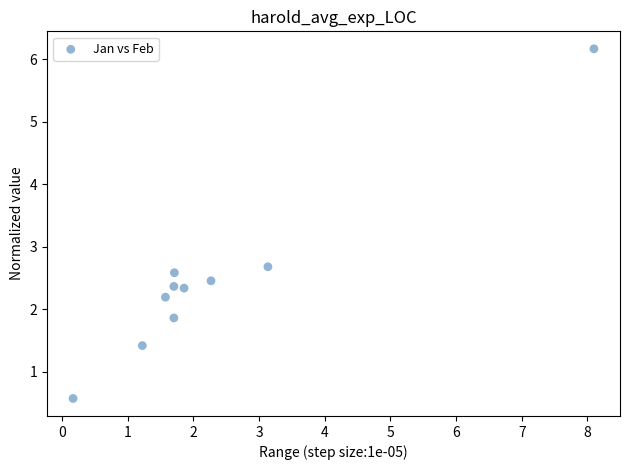

What is the average X value?

2.3